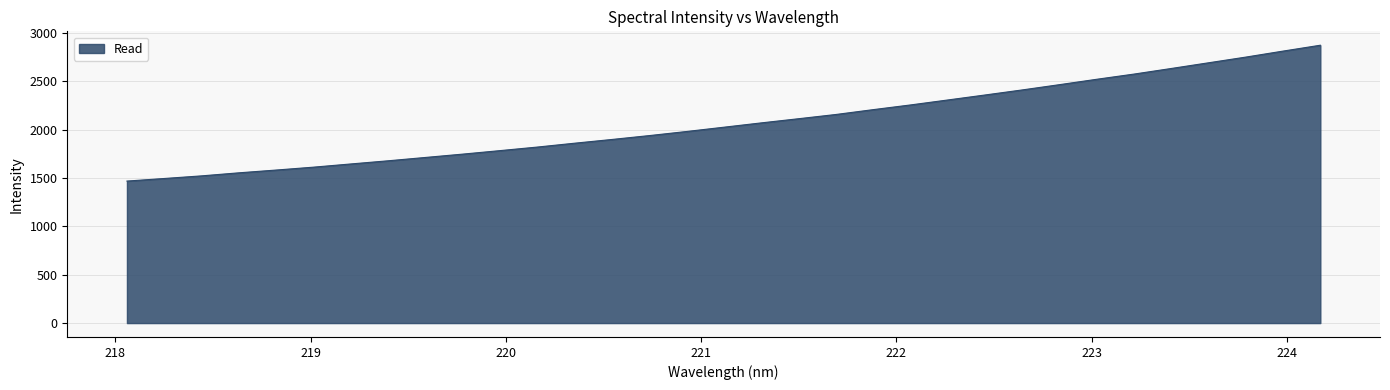

What is the difference between the maximum and minimum values?

1405.2